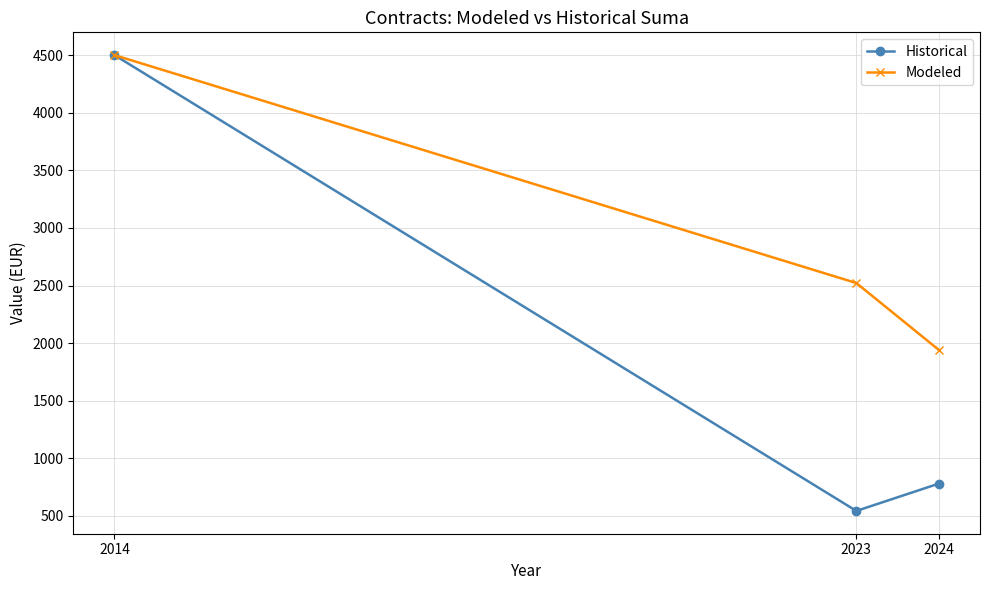

What are all the series names shown in the legend?

Historical, Modeled